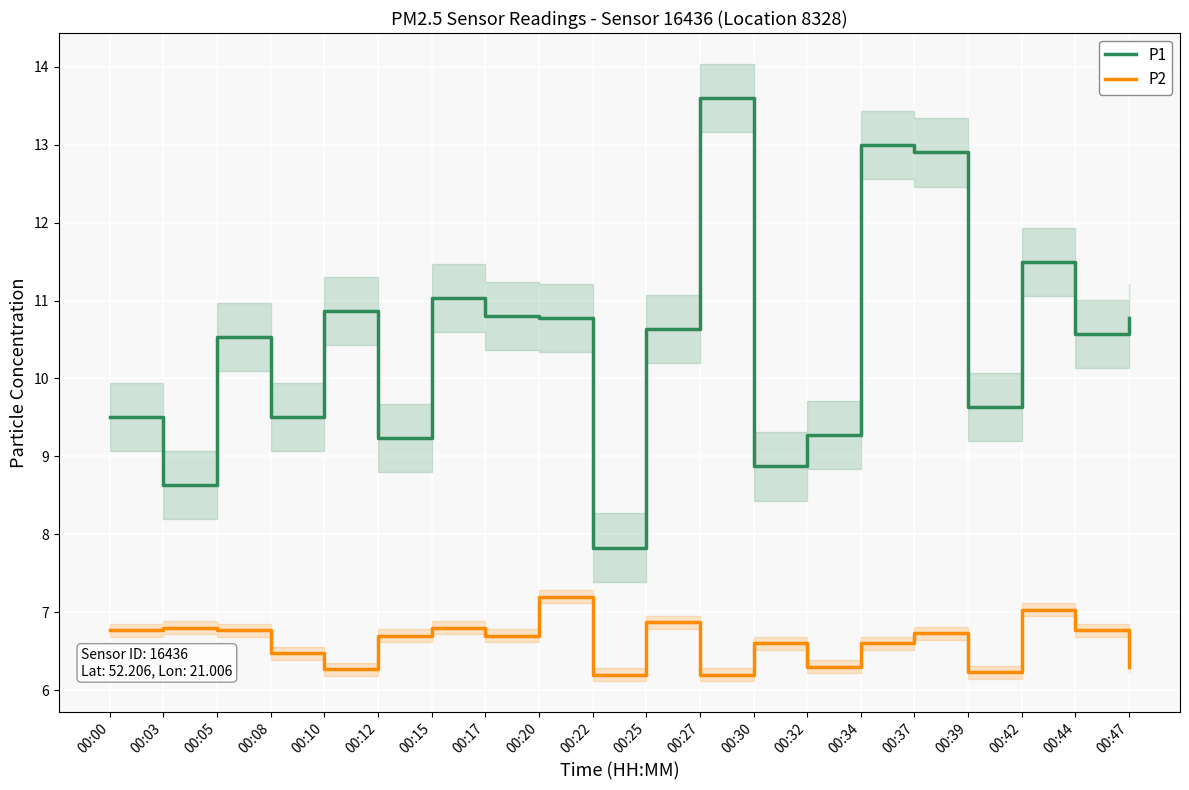

Reading left to right, list all the values displayed in this chart.

P1: 9.5	8.6	10.5	9.5	10.9	9.2	11.0	10.8	10.8	7.8	10.6	13.6	8.9	9.3	13.0	12.9	9.6	11.5	10.6	10.8
P2: 6.8	6.8	6.8	6.5	6.3	6.7	6.8	6.7	7.2	6.2	6.9	6.2	6.6	6.3	6.6	6.7	6.2	7.0	6.8	6.3